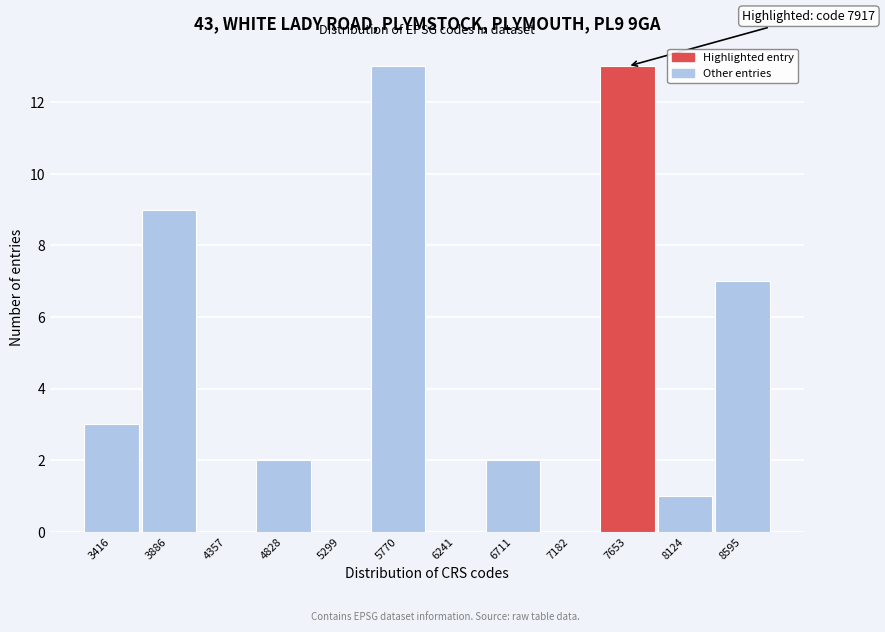

Reading right to left, extract all data points from this chart.

8595=7	8124=1	7653=13	7182=0	6711=2	6241=0	5770=13	5299=0	4828=2	4357=0	3886=9	3416=3